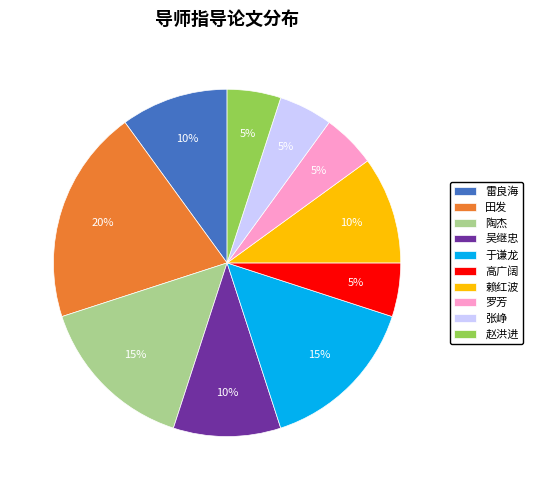

Do 田发 and 张峥 together represent more than half of the pie?

No